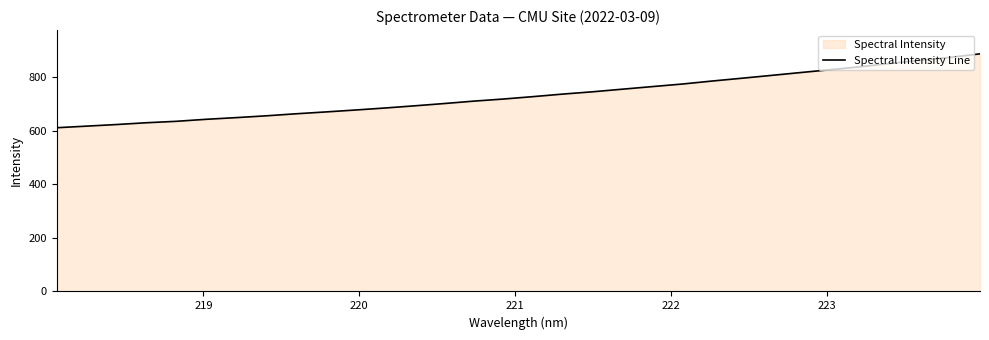

What is the greatest value displayed?

886.3